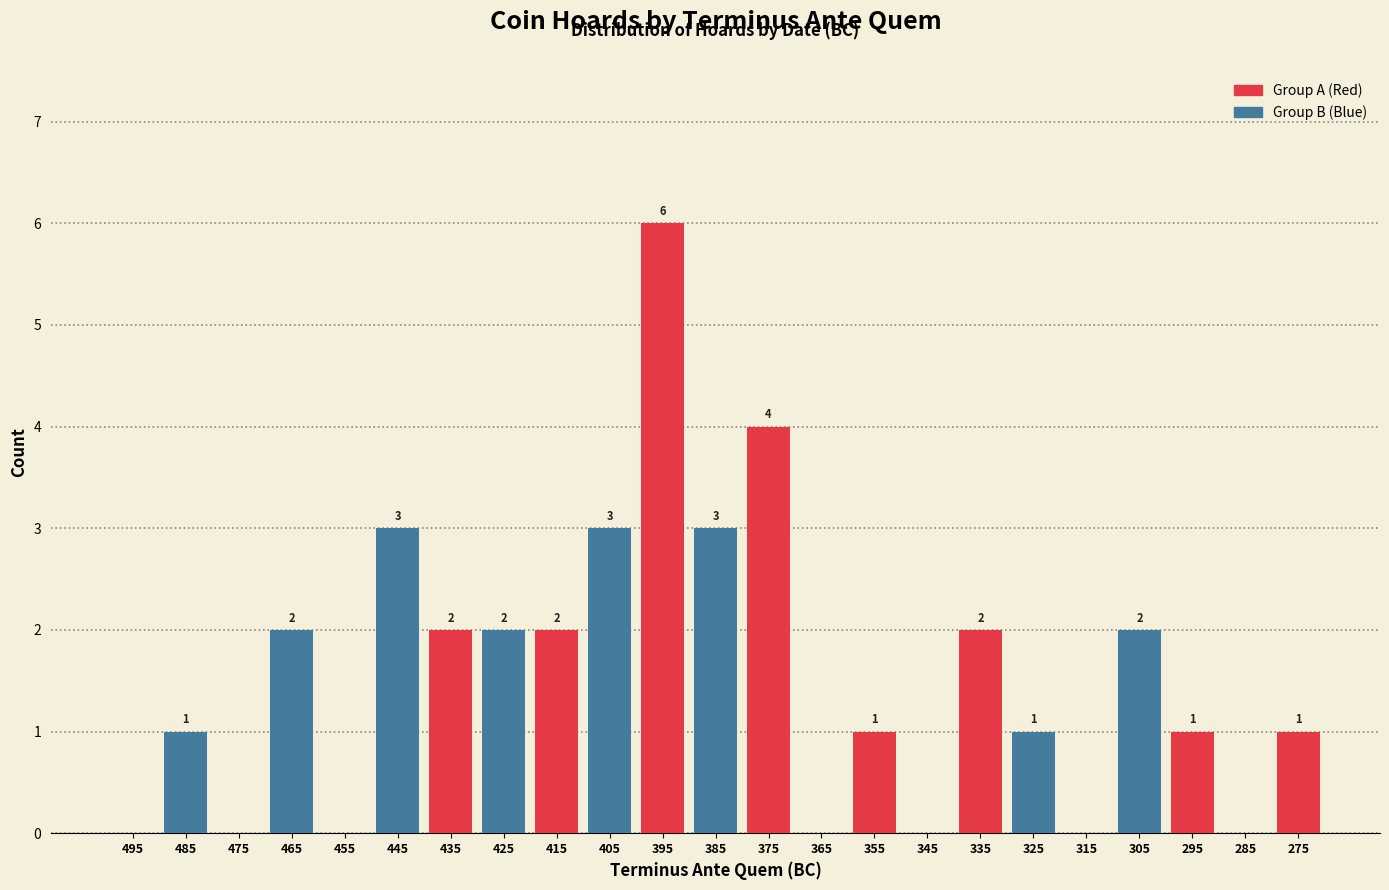

Reading left to right, transcribe all the data shown in this chart.

495=0	485=1	475=0	465=2	455=0	445=3	435=2	425=2	415=2	405=3	395=6	385=3	375=4	365=0	355=1	345=0	335=2	325=1	315=0	305=2	295=1	285=0	275=1